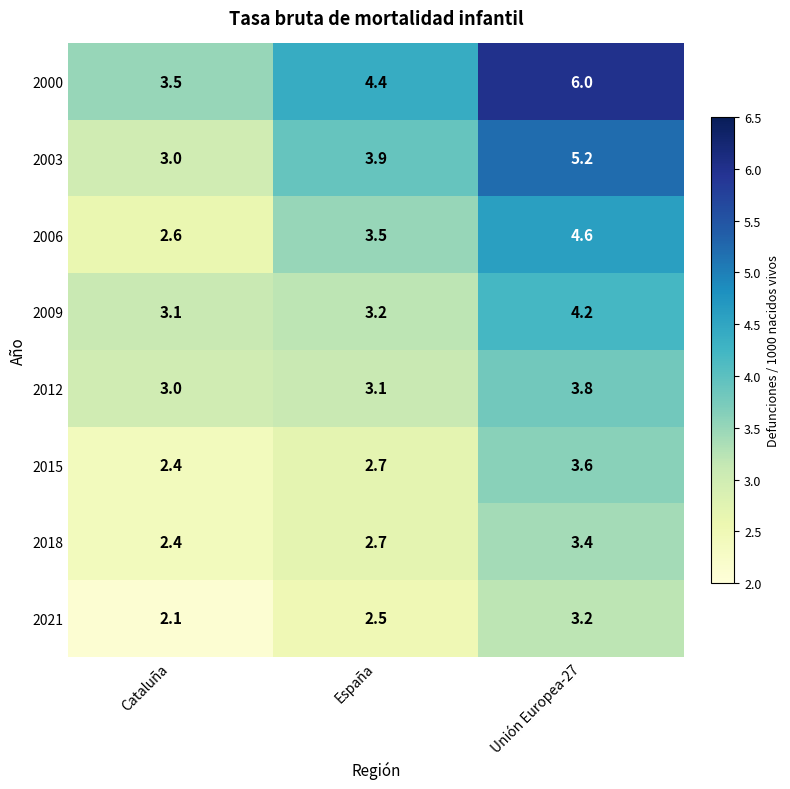

How many series are shown in this chart?

8